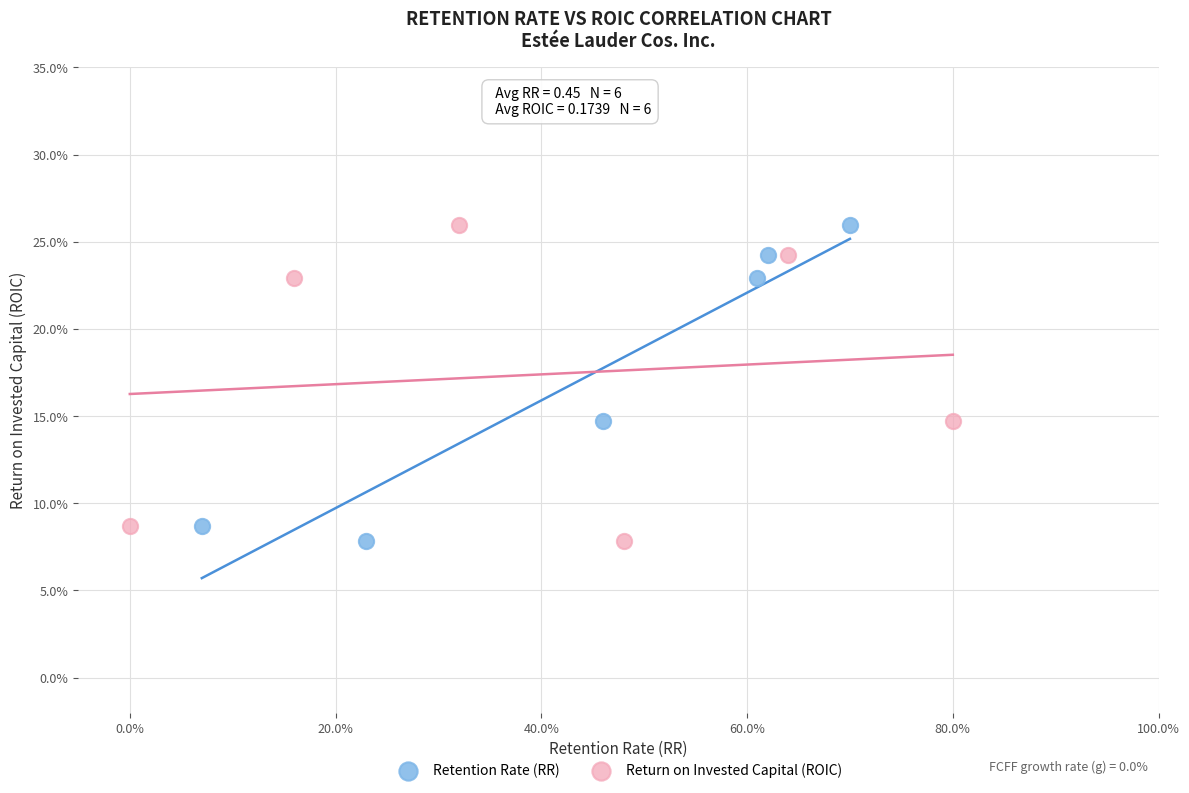

What are all the series names shown in the legend?

Retention Rate (RR), Return on Invested Capital (ROIC)